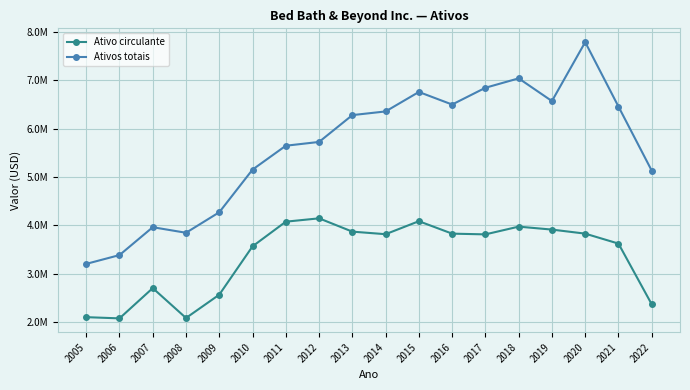

What is the greatest value displayed?

7790515